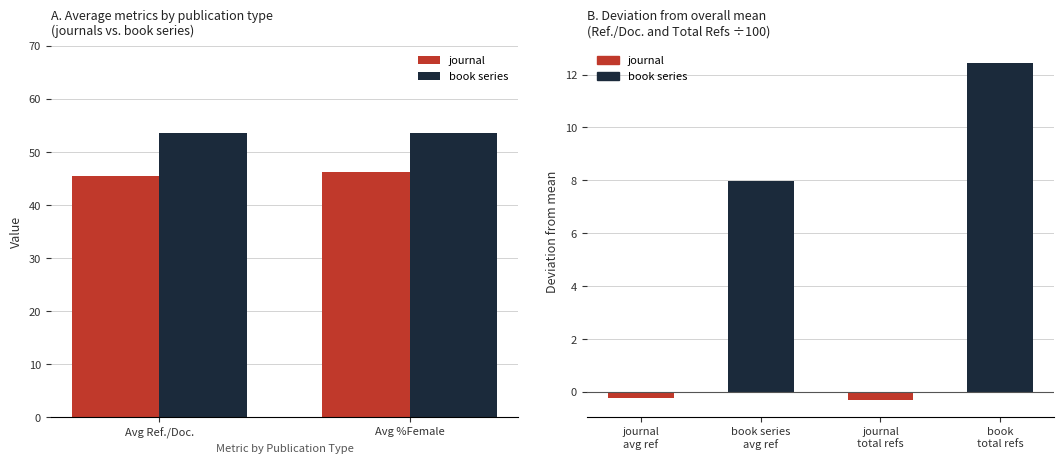

Does the chart contain any negative values?

No